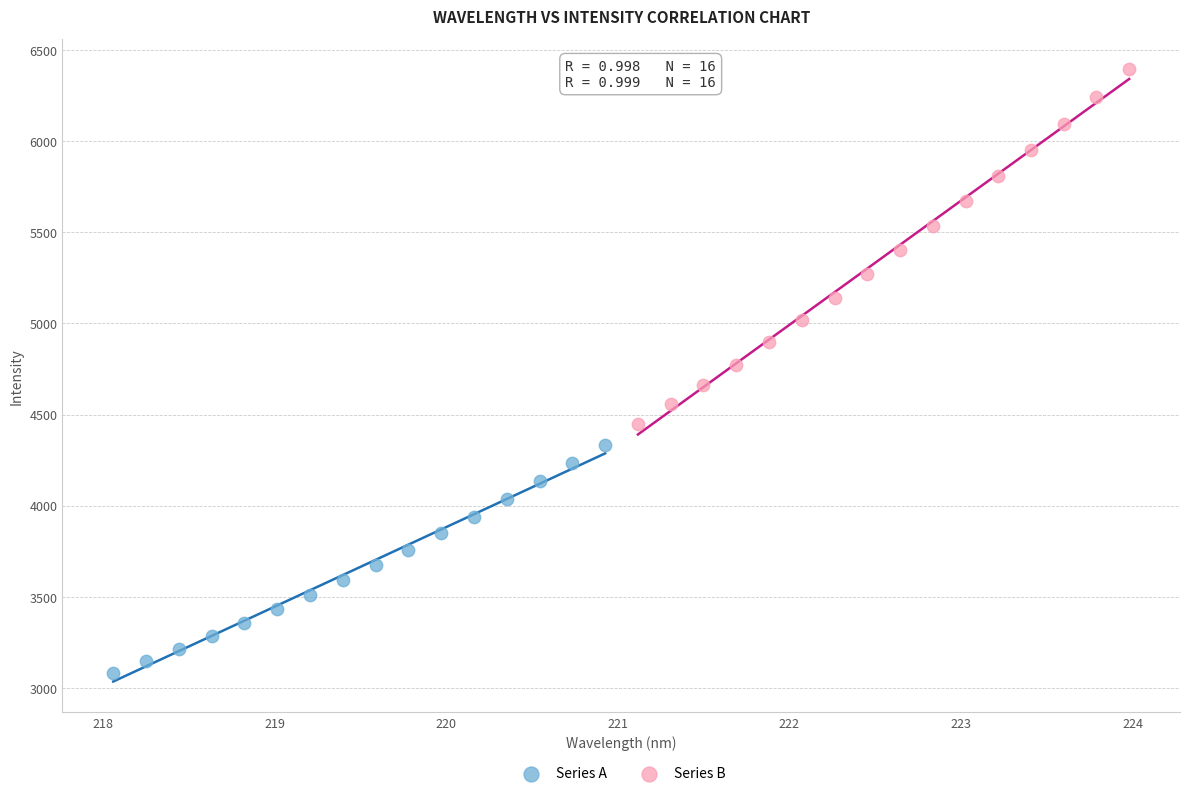

Which series reaches the maximum Y coordinate?

Series B